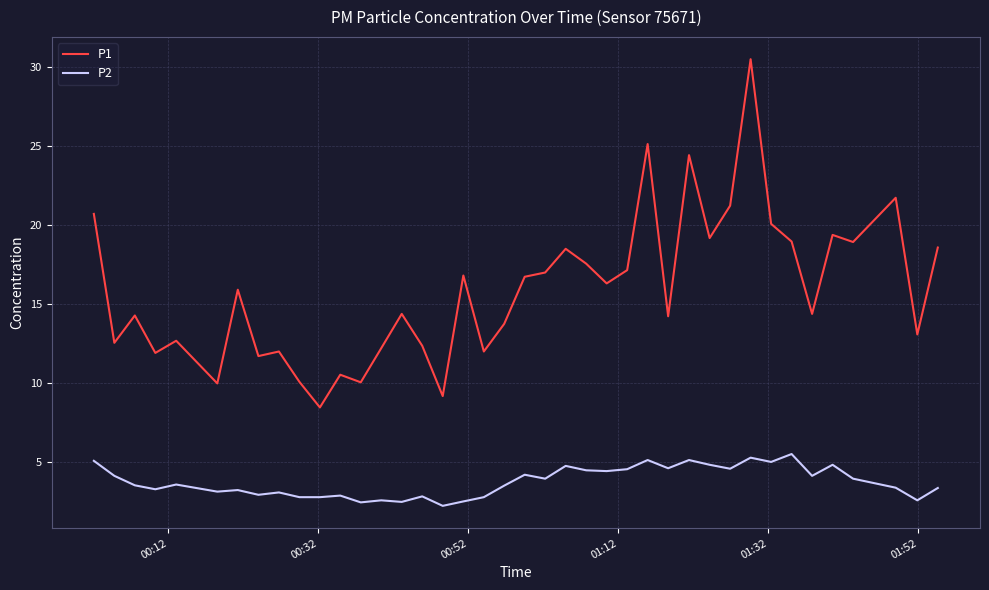

What is the average value of the P1 series?

15.9